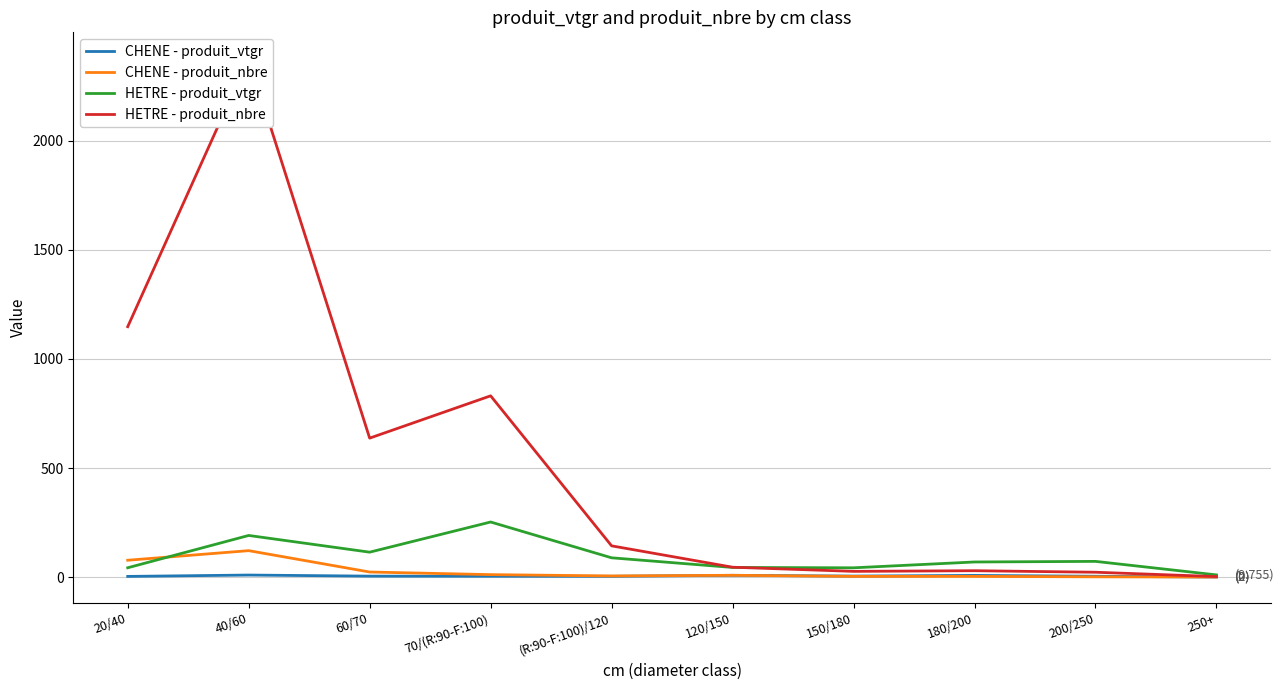

The CHENE - produit_vtgr series shows 7.8 at 120/150. True or false?

True